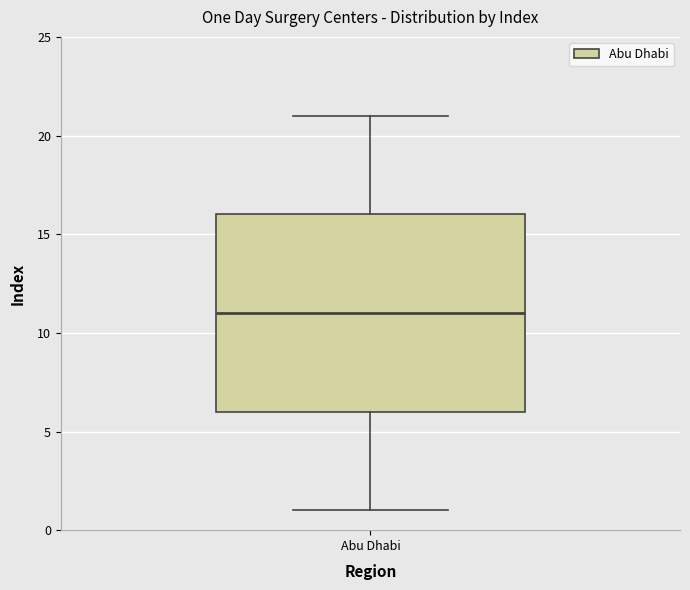

Where does the lower whisker of the box for Abu Dhabi end on the y-axis? The values are not printed on the chart, so give them approximately, as read against the axis.

1